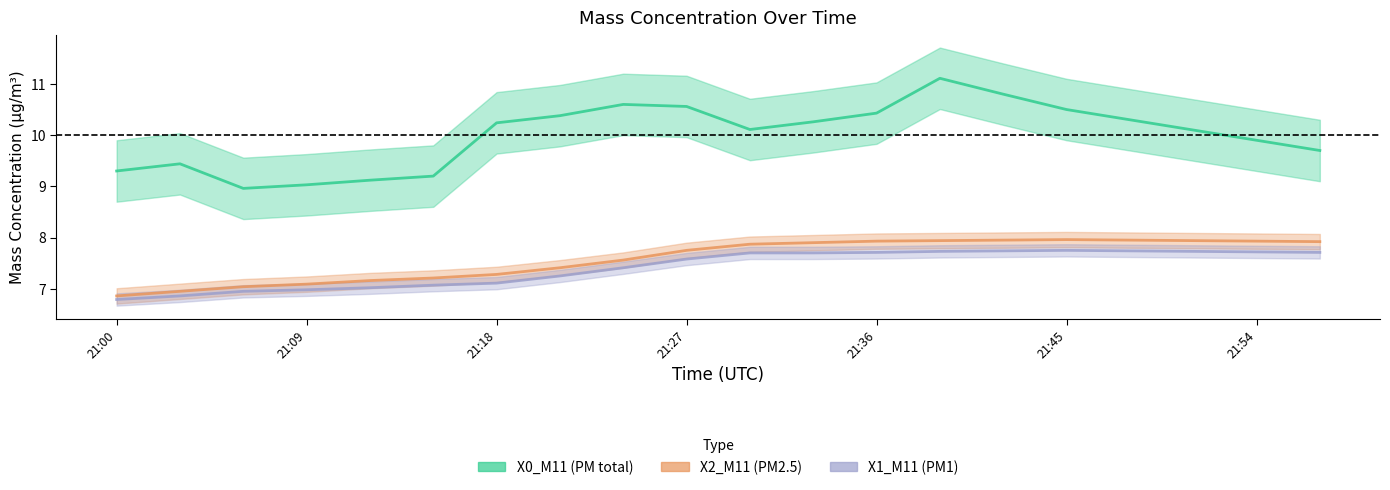

How many lines are shown in the chart?

3